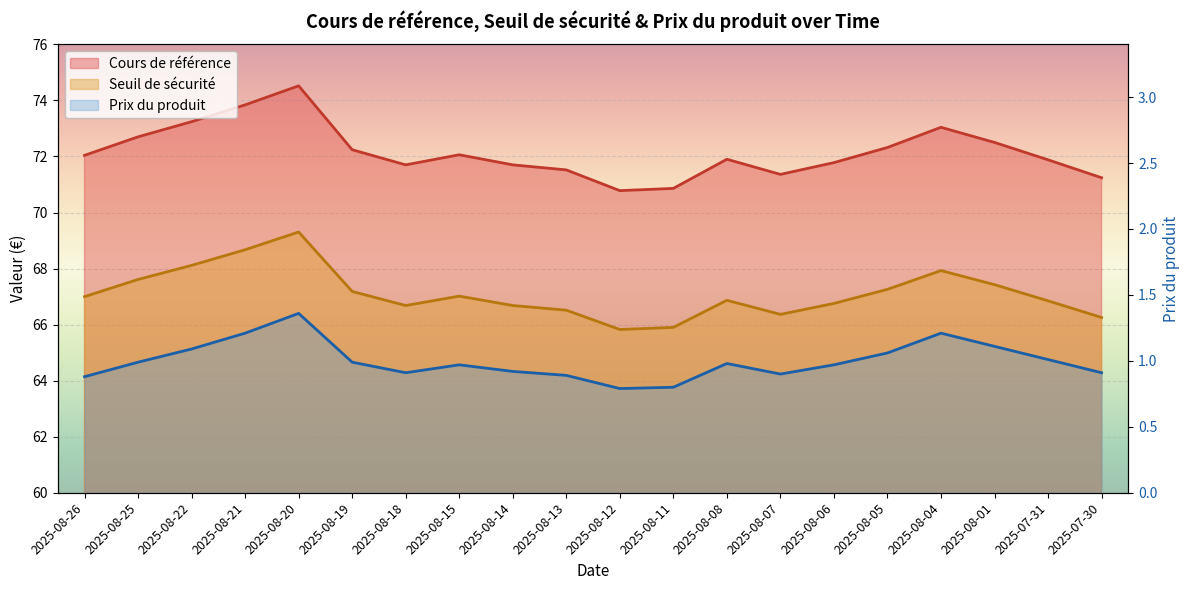

What position from the right is 2025-08-14?

12